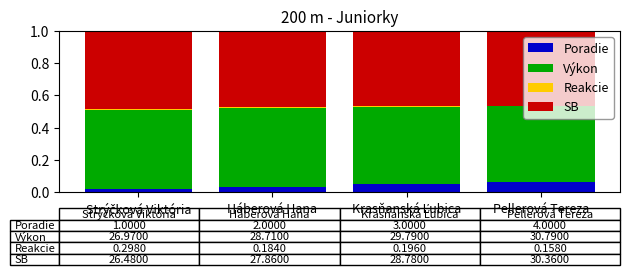

How many series are shown in this chart?

4